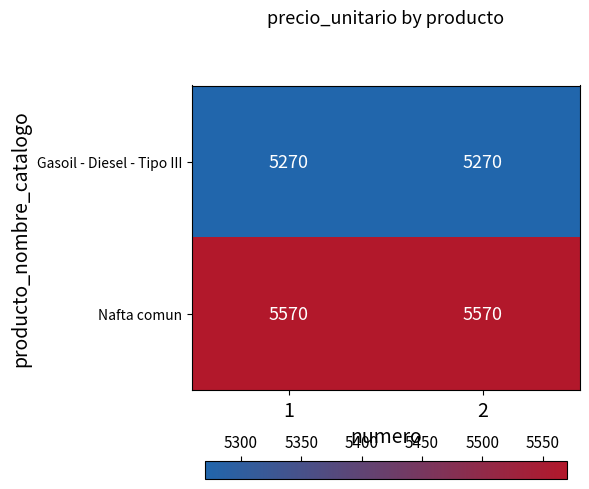

What is the sum of all Nafta comun values?

11140